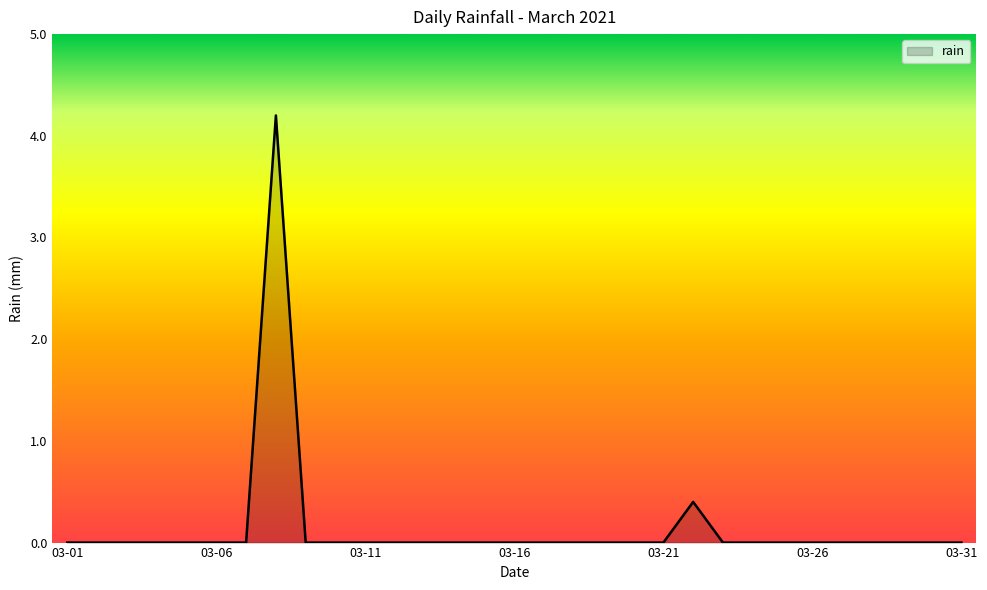

What is the difference between the maximum and minimum values?

4.2